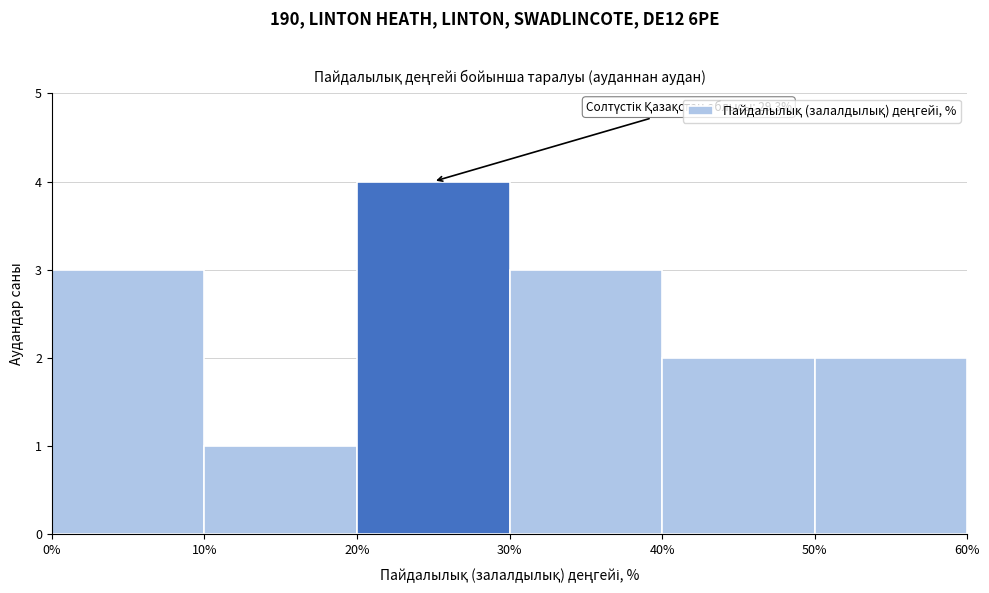

Which range on the x-axis has the tallest bar?

20% to 30%